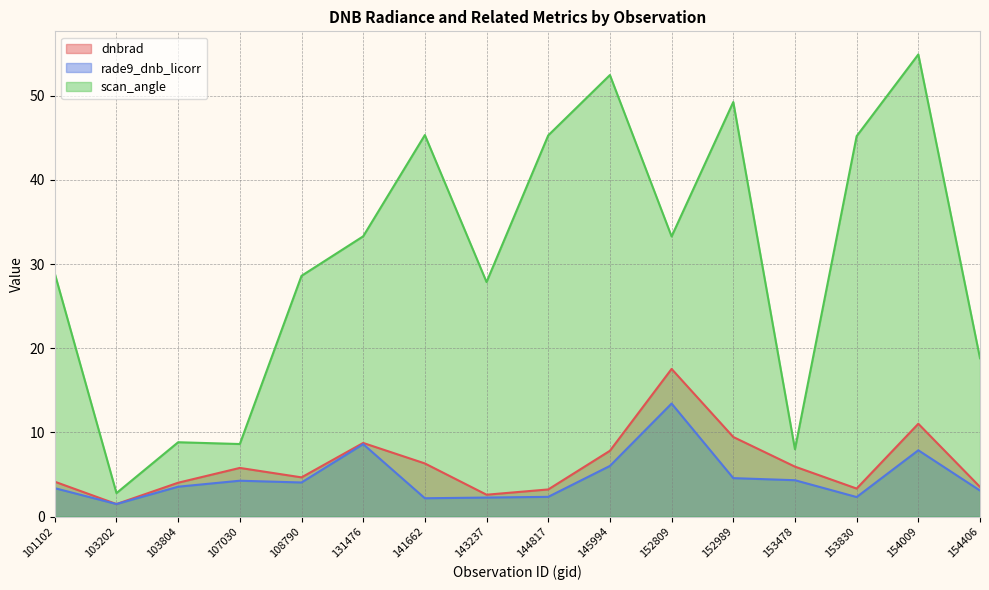

At how many categories does at least one series exceed 2?

16